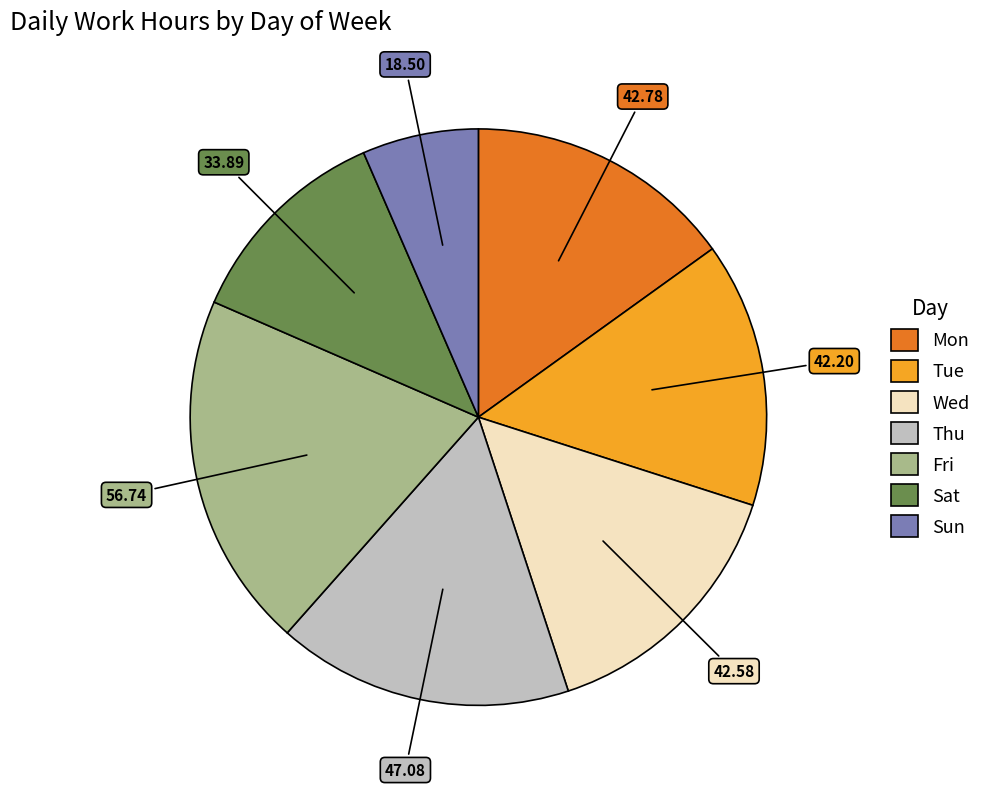

Does Fri account for over 50% of the chart?

No